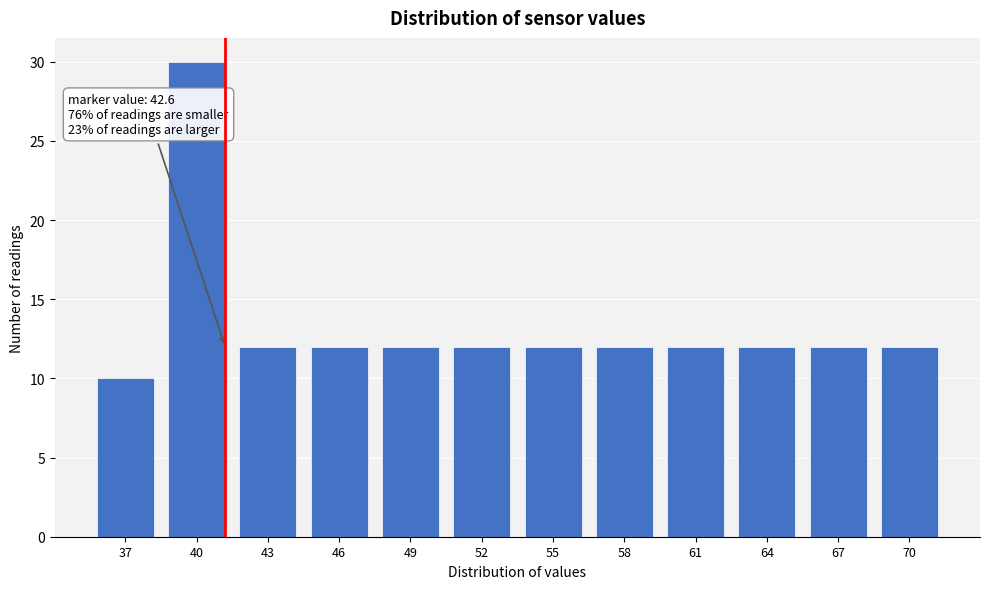

Reading left to right, list all the values displayed in this chart.

37=10	40=30	43=12	46=12	49=12	52=12	55=12	58=12	61=12	64=12	67=12	70=12